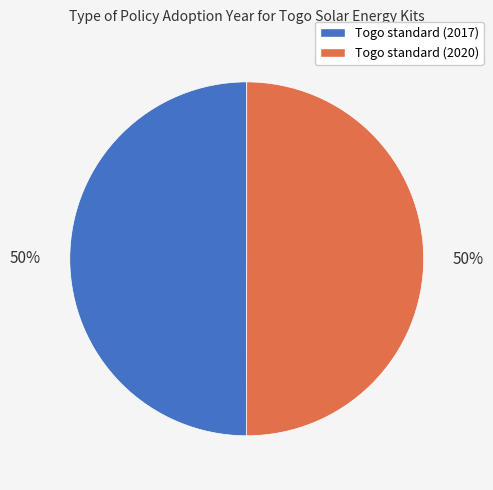

To the nearest percent, what portion does Togo standard (2020) represent?

50%